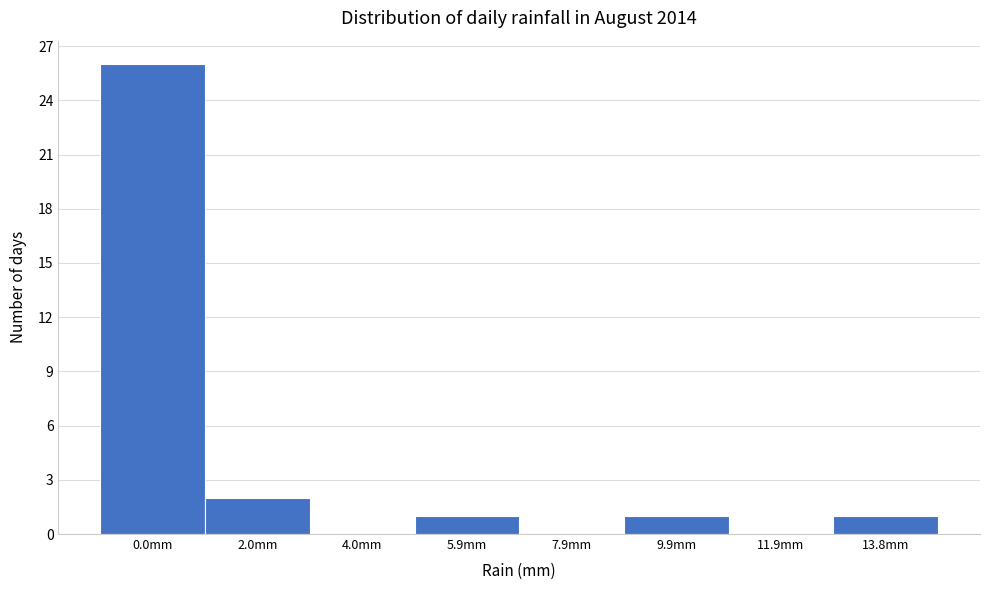

Reading left to right, list all the values displayed in this chart.

0.0mm=26	2.0mm=2	4.0mm=0	5.9mm=1	7.9mm=0	9.9mm=1	11.9mm=0	13.8mm=1